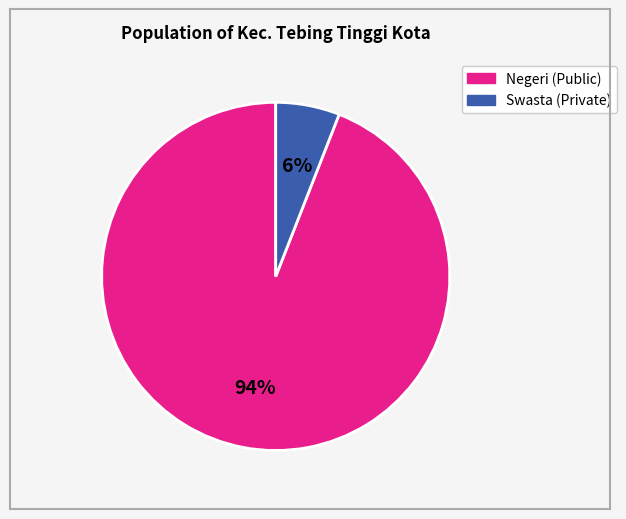

To the nearest percent, what is the difference between the largest and smallest slice percentages?

88%